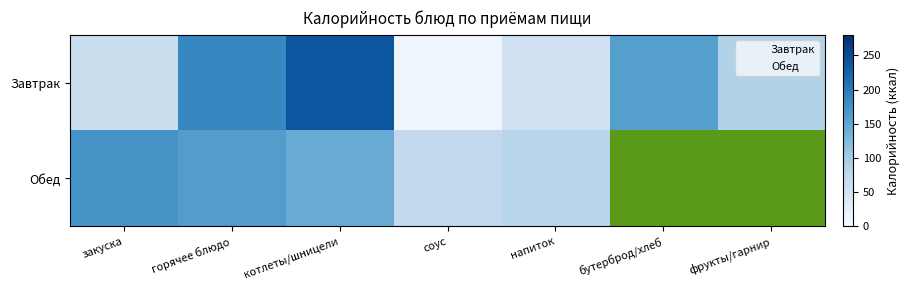

How many values in the Обед series are below 81?

3